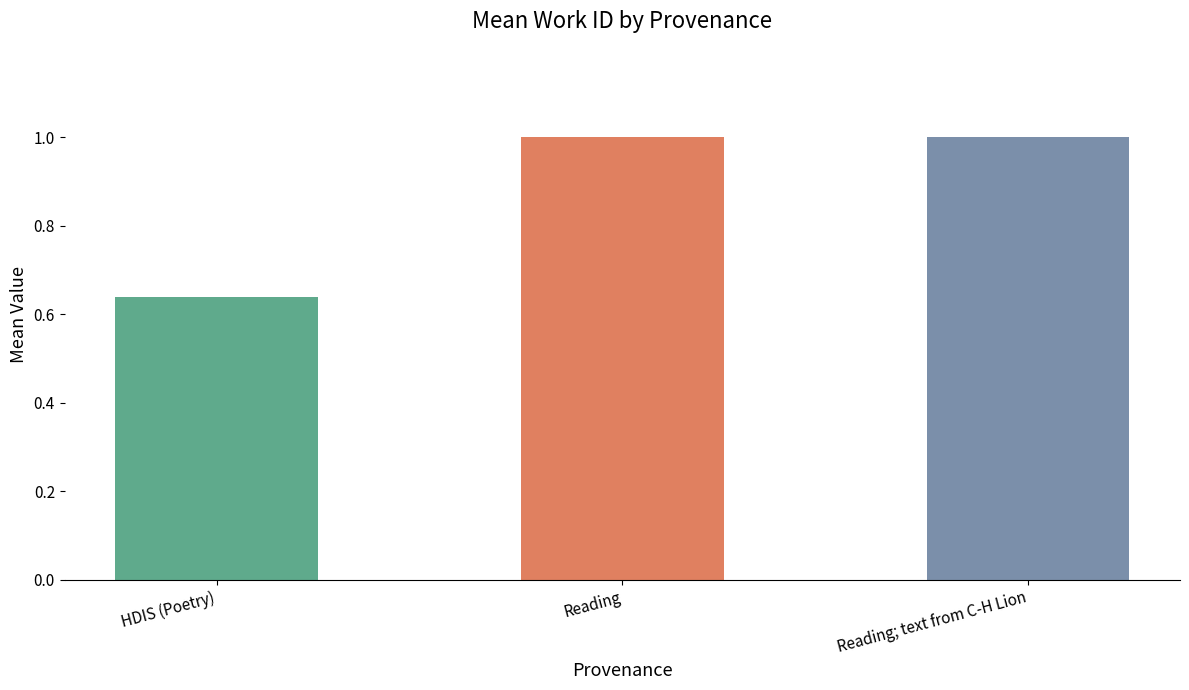

Reading left to right, extract all data points from this chart.

HDIS (Poetry)=4792.0	Reading=7504.5	Reading; text from C-H Lion=7504.5